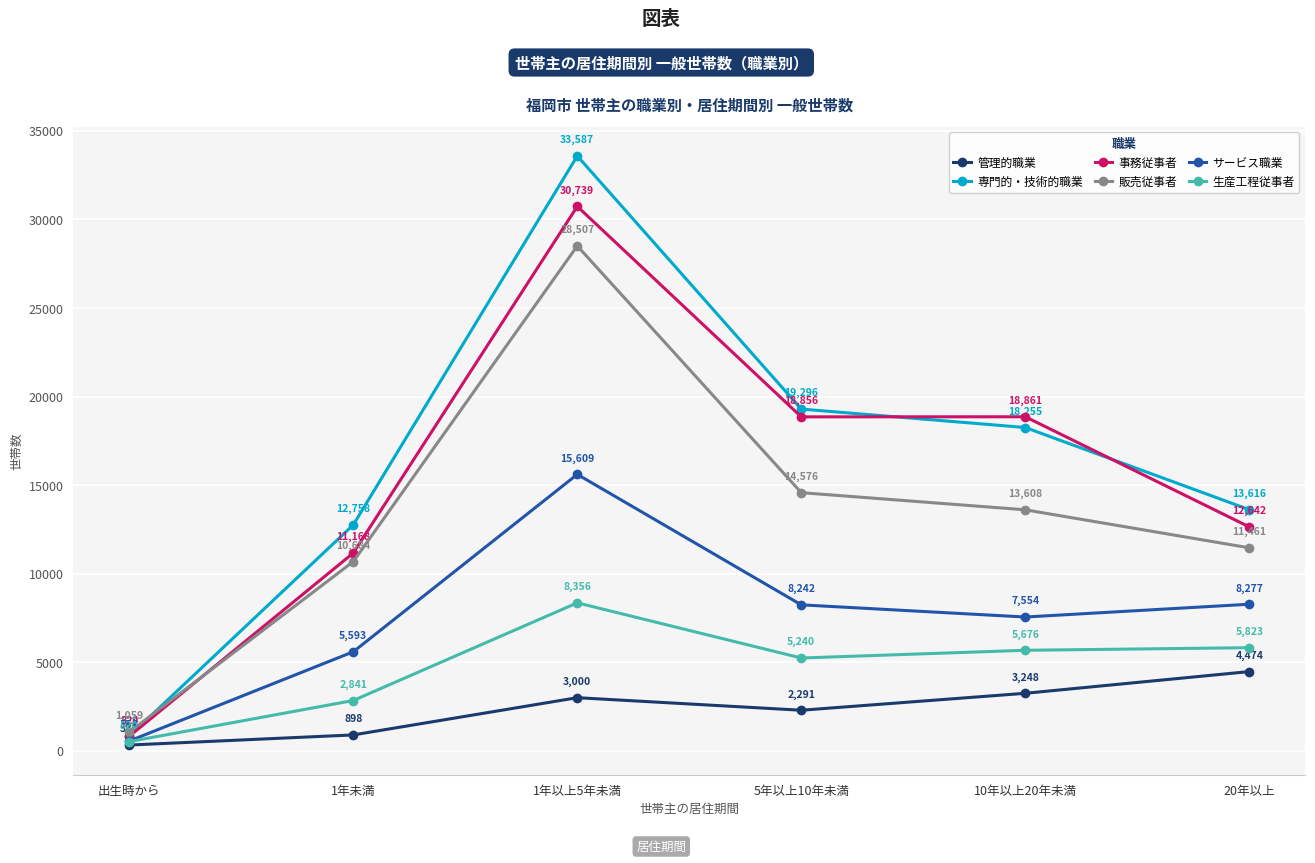

What is the minimum value shown in the chart?

326